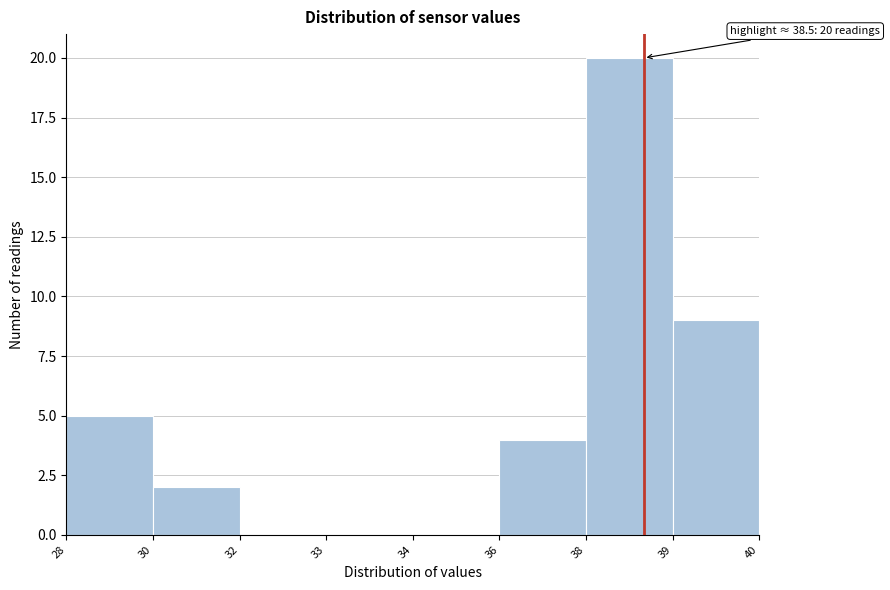

Reading left to right, extract all data points from this chart.

28=5	30=2	32=0	33=0	34=0	36=4	38=20	39=9